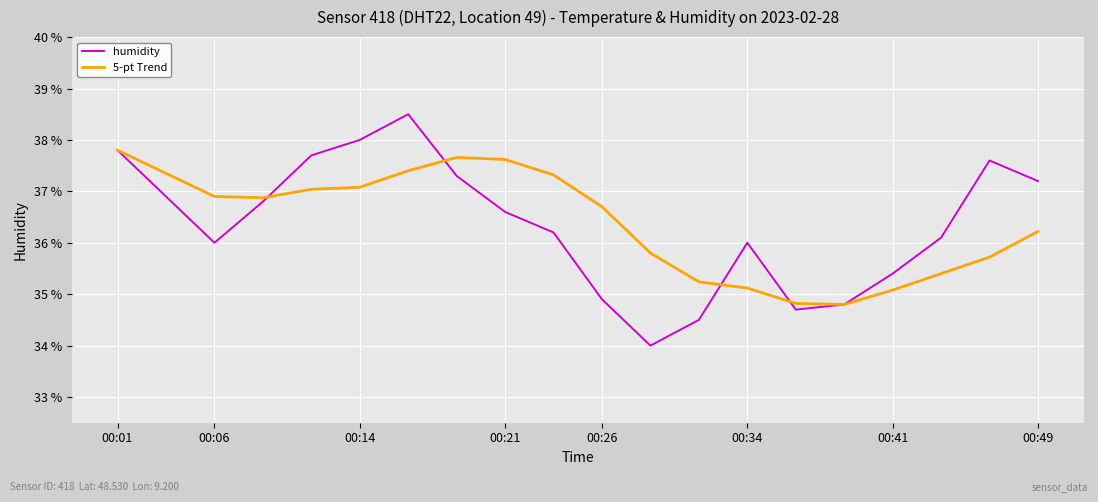

What is the maximum value for 5-pt Trend?

37.8